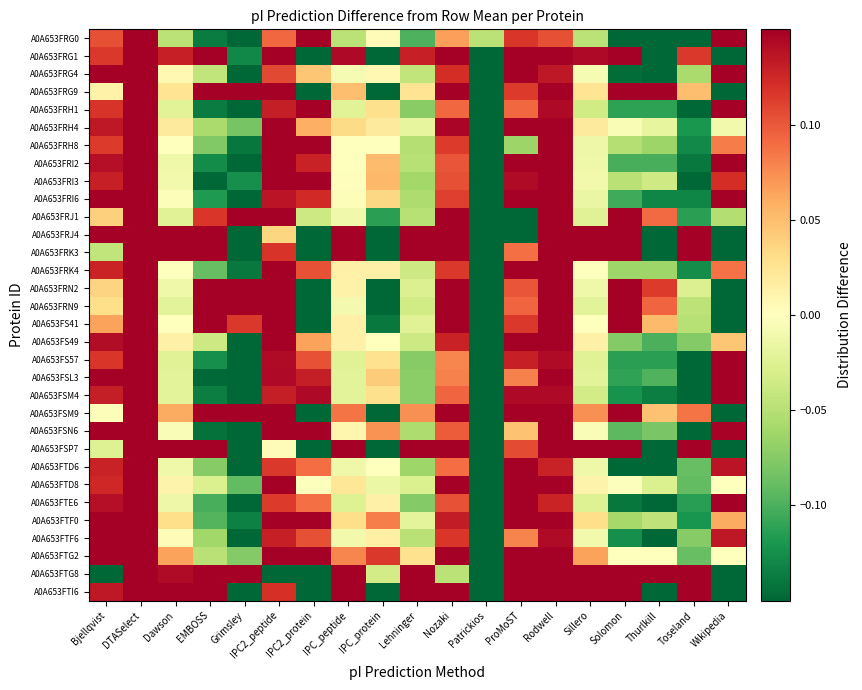

Which label corresponds to the largest value in the chart?

Rodwell